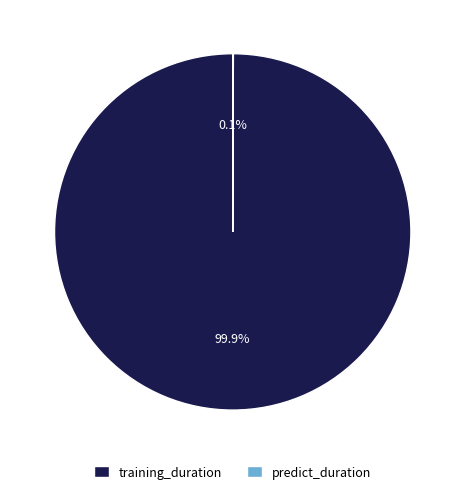

Which slice is the largest?

training_duration